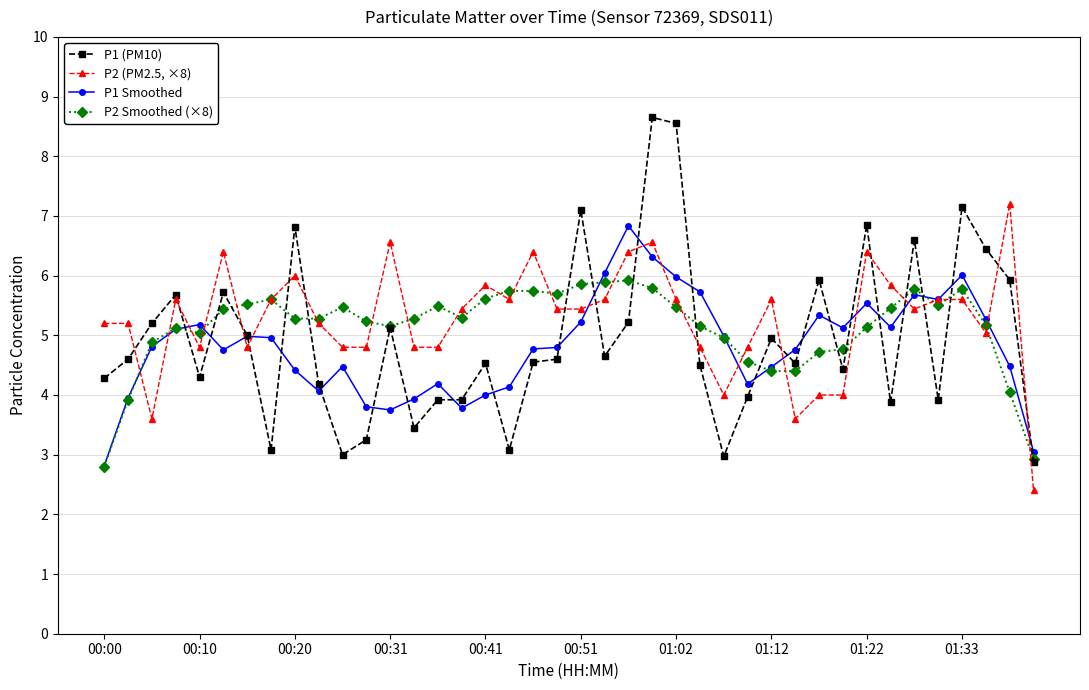

True or false: P1 Smoothed has more than 2 interior local peaks.

True